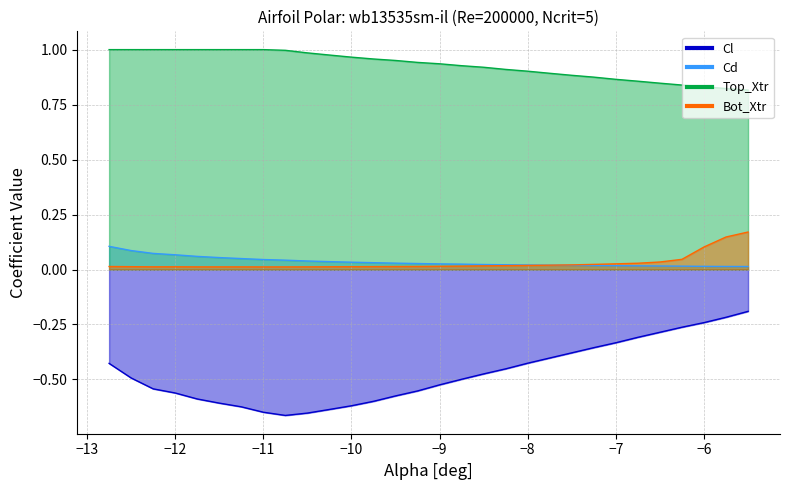

Reading left to right, list all the values displayed in this chart.

Cl: -0.4	-0.5	-0.5	-0.6	-0.6	-0.6	-0.6	-0.6	-0.7	-0.7	-0.6	-0.6	-0.6	-0.6	-0.6	-0.5	-0.5	-0.5	-0.5	-0.4	-0.4	-0.4	-0.4	-0.3	-0.3	-0.3	-0.3	-0.2	-0.2	-0.2
Cd: 0.1	0.1	0.1	0.1	0.1	0.1	0.0	0.0	0.0	0.0	0.0	0.0	0.0	0.0	0.0	0.0	0.0	0.0	0.0	0.0	0.0	0.0	0.0	0.0	0.0	0.0	0.0	0.0	0.0	0.0
Top_Xtr: 1.0	1.0	1.0	1.0	1.0	1.0	1.0	1.0	1.0	1.0	1.0	1.0	1.0	1.0	0.9	0.9	0.9	0.9	0.9	0.9	0.9	0.9	0.9	0.9	0.9	0.8	0.8	0.8	0.8	0.8
Bot_Xtr: 0.0	0.0	0.0	0.0	0.0	0.0	0.0	0.0	0.0	0.0	0.0	0.0	0.0	0.0	0.0	0.0	0.0	0.0	0.0	0.0	0.0	0.0	0.0	0.0	0.0	0.0	0.0	0.1	0.1	0.2